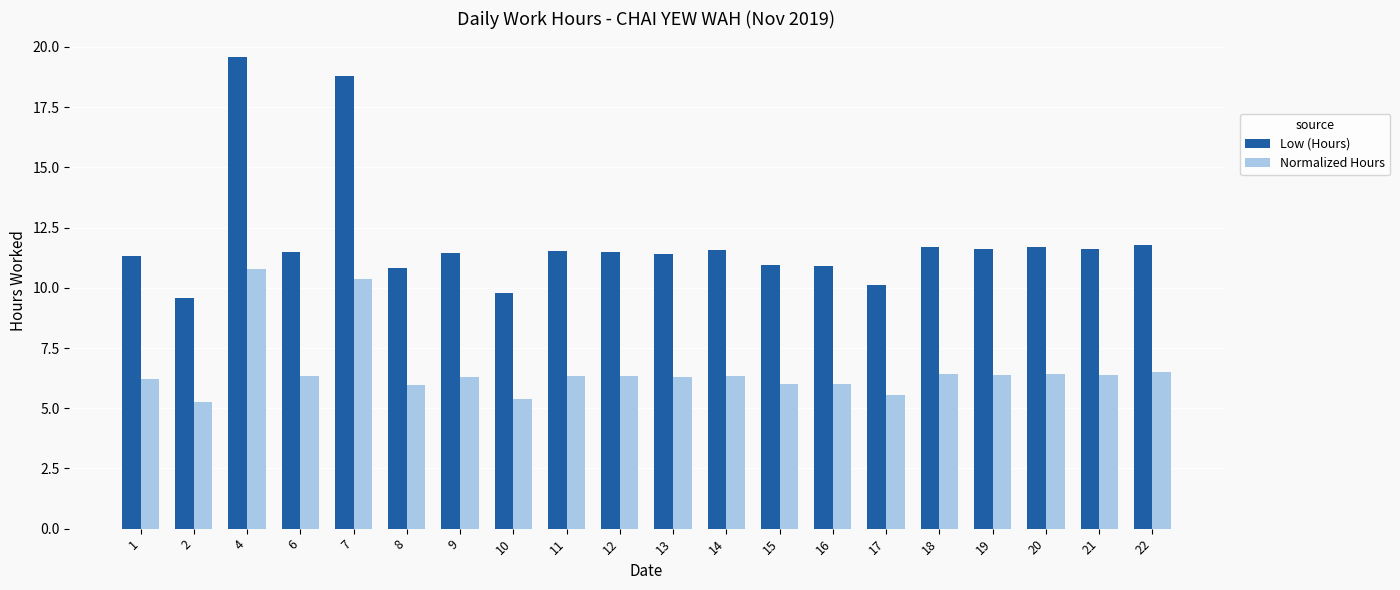

What is the minimum value for Low (Hours)?

9.6